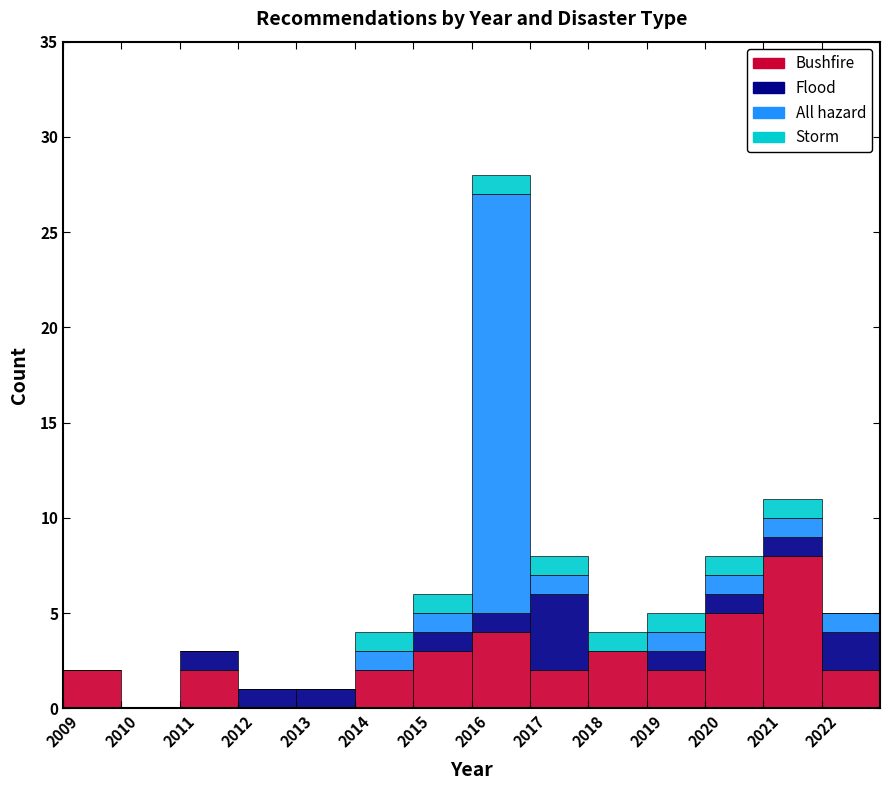

Reading left to right, transcribe this chart: for each stacked bar, give the range it covers on the x-axis and its total height. The values are not printed on the chart, so give them approximately, as read against the axis.

2009 to 2010: 2
2010 to 2011: 0
2011 to 2012: 3
2012 to 2013: 1
2013 to 2014: 1
2014 to 2015: 4
2015 to 2016: 6
2016 to 2017: 28
2017 to 2018: 8
2018 to 2019: 4
2019 to 2020: 5
2020 to 2021: 8
2021 to 2022: 11
2022 to 2023: 5